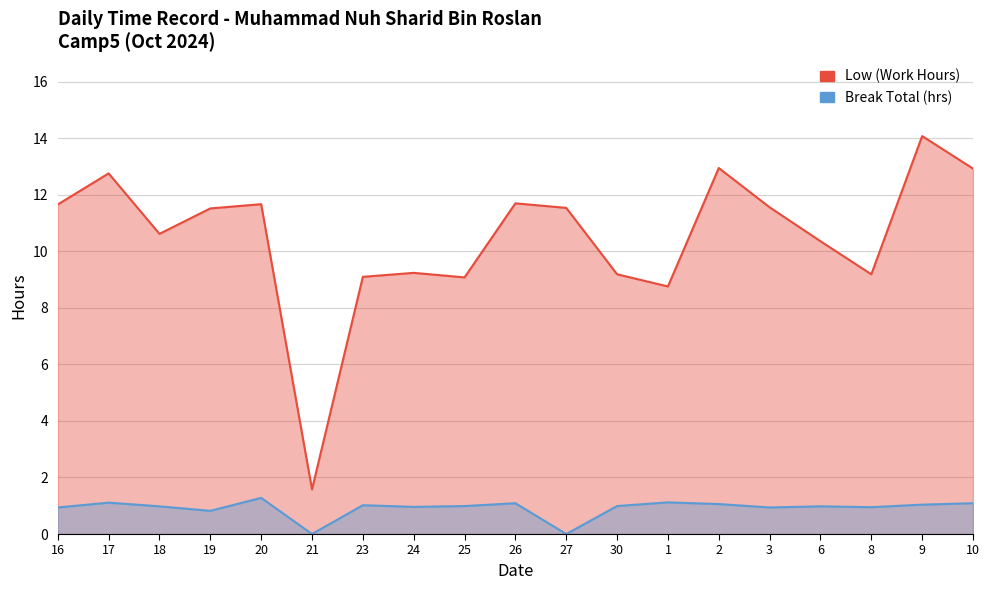

Which series reaches the minimum Y coordinate?

Break Total (hrs)